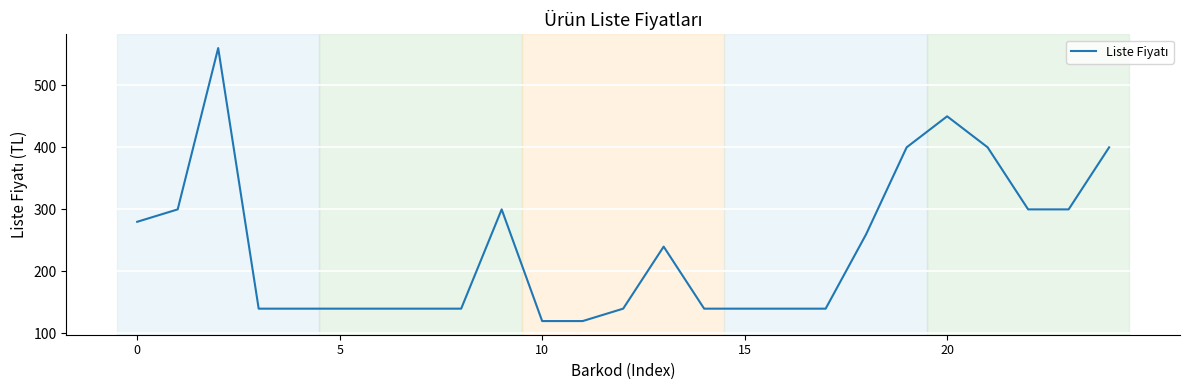

What is the minimum value shown in the chart?

120